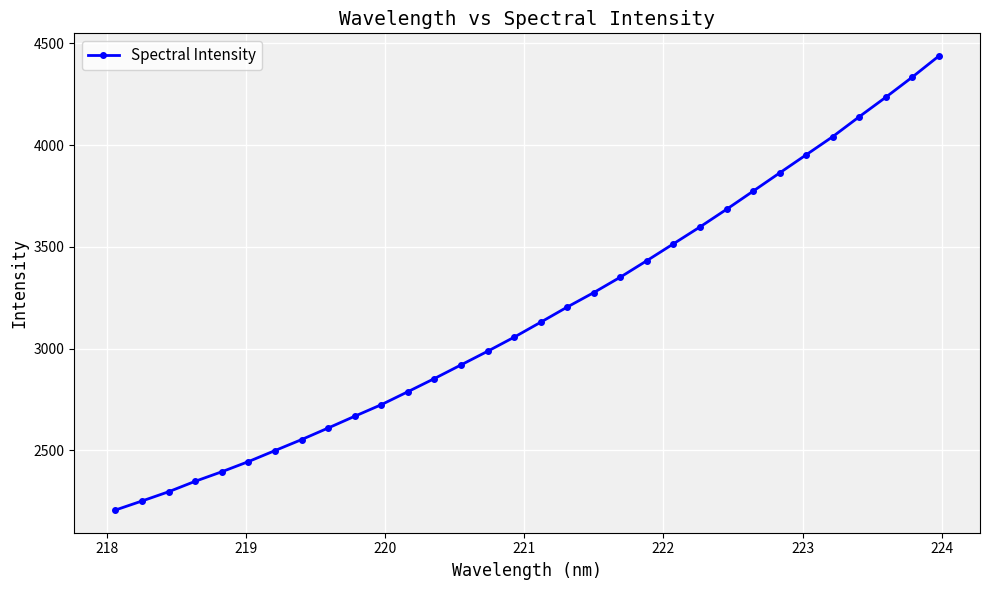

What is the difference between the maximum and minimum values?

2230.7